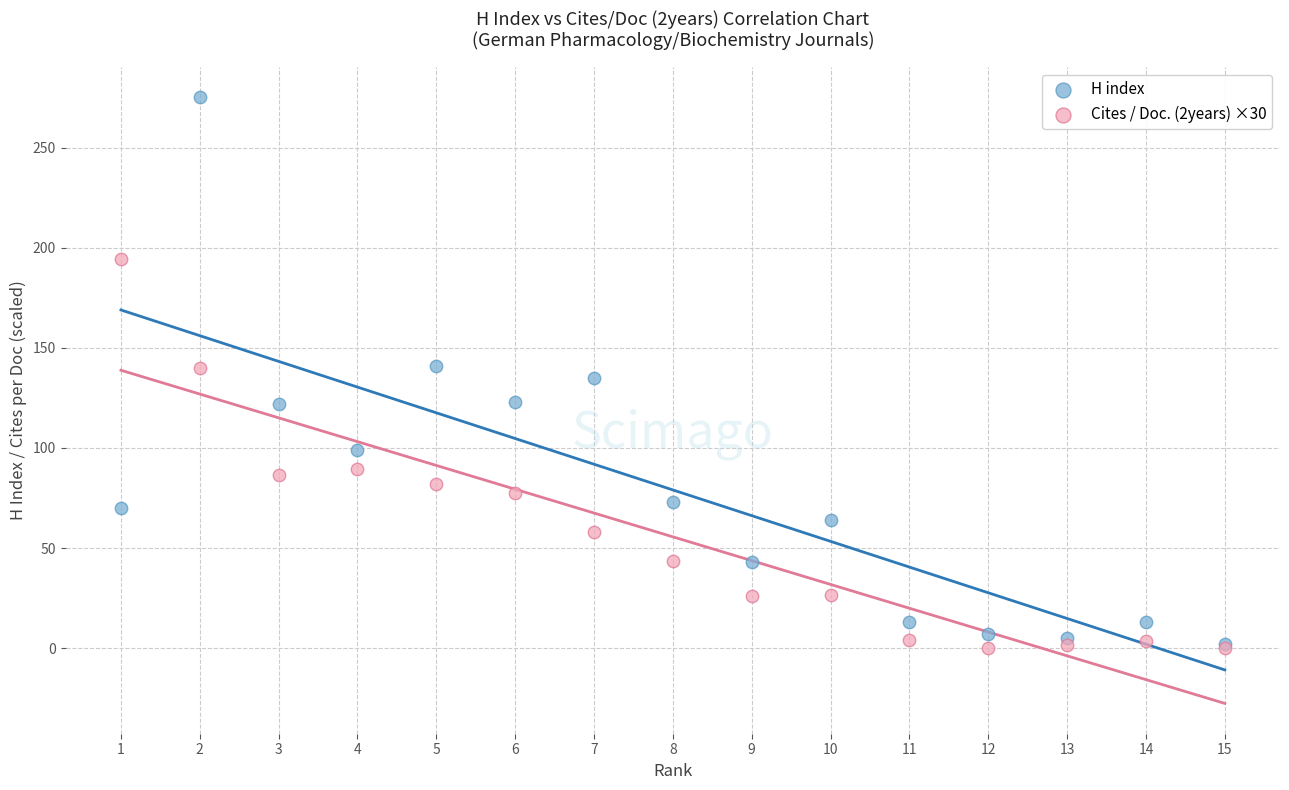

Which series contains the highest Y value?

H index